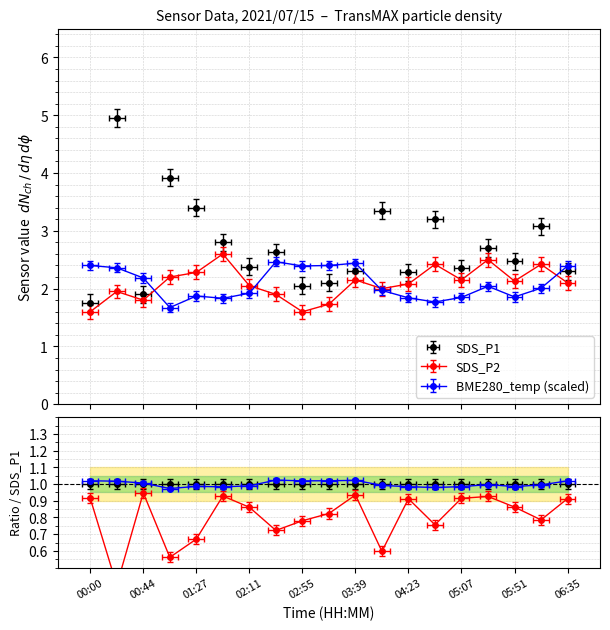

What is the difference between the second highest and second lowest values in the BME280_temp series?

0.7